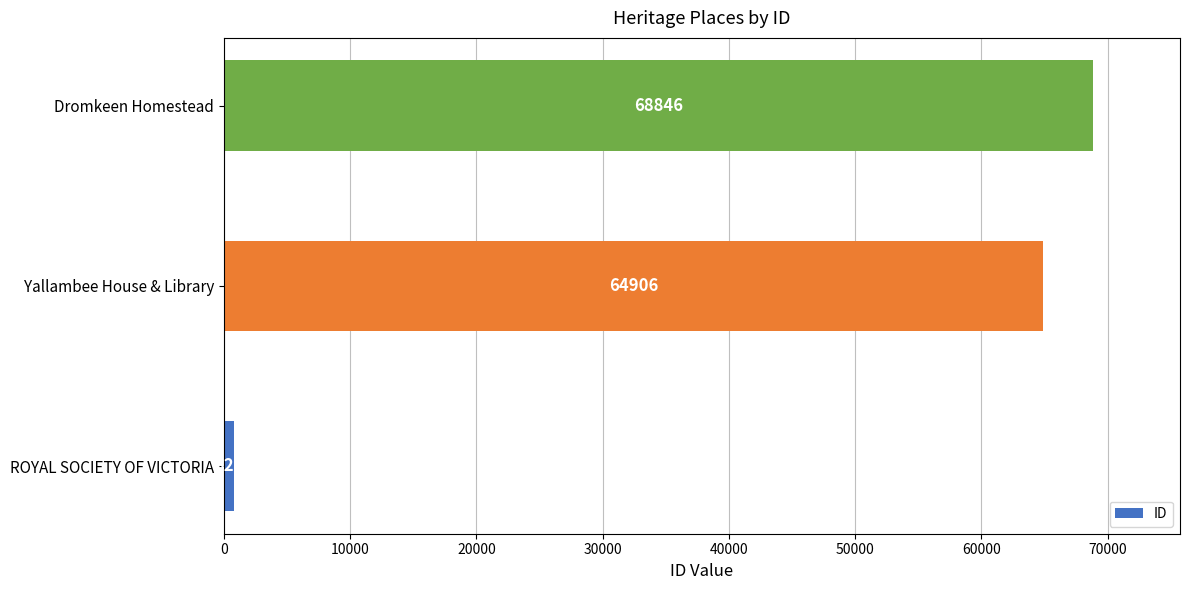

What is the change in value from ROYAL SOCIETY OF VICTORIA to Dromkeen Homestead?

+68023